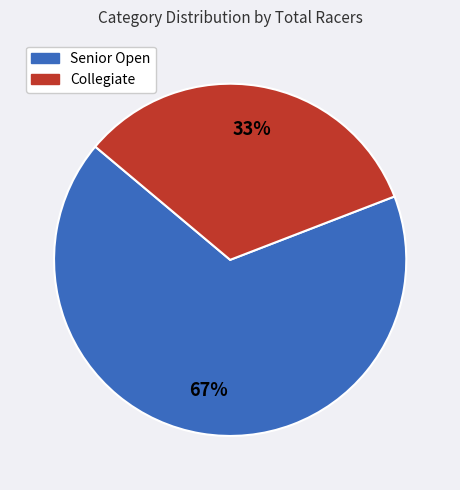

How many segments does this pie chart have?

2